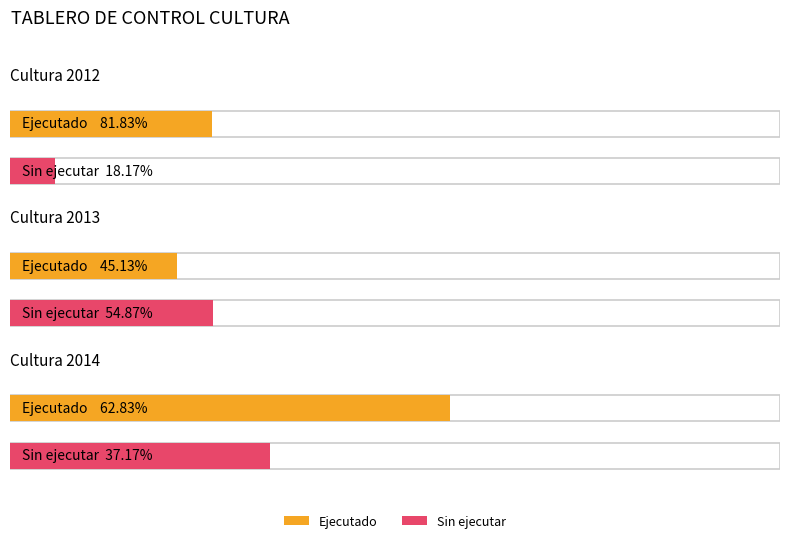

At 2012, list the series in order from largest to smallest.

Ejecutado, Sin ejecutar